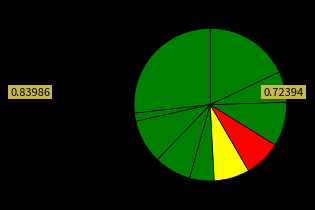

Count the number of slices in the pie.

10